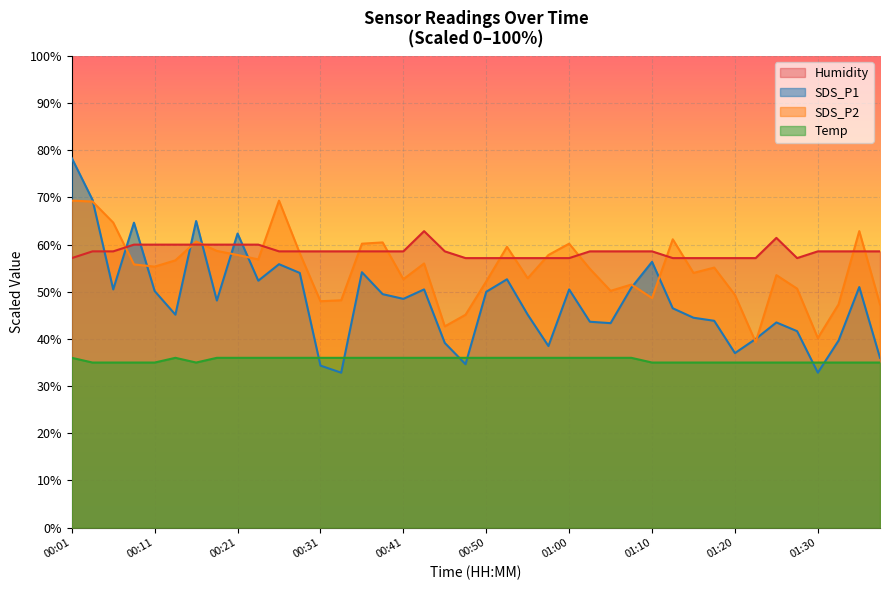

How many lines are shown in the chart?

4